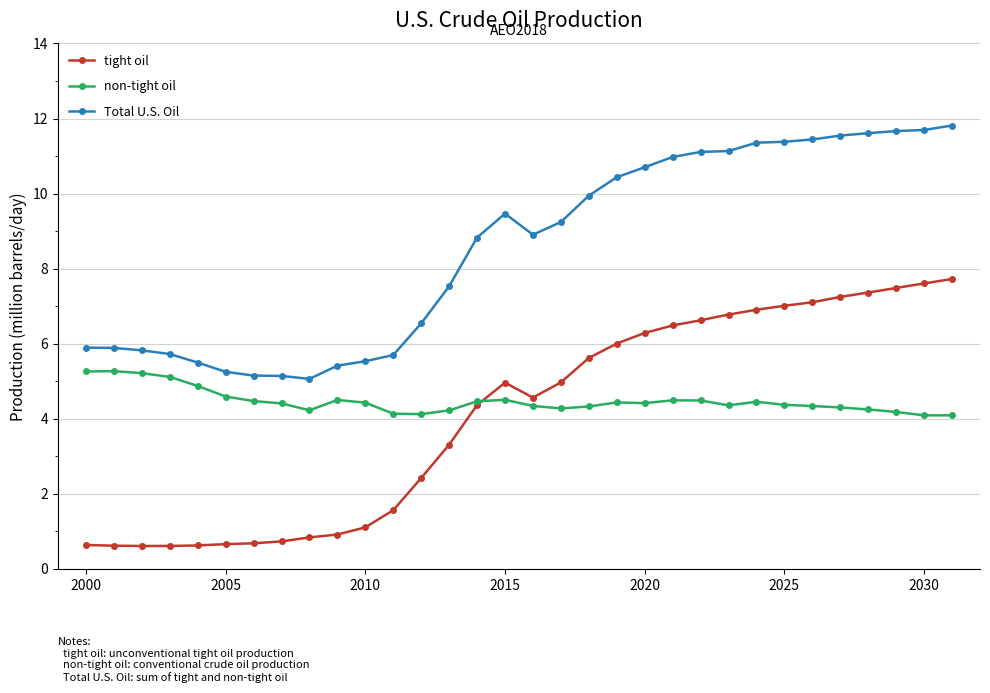

Which series has the largest total across all categories?

Total U.S. Oil